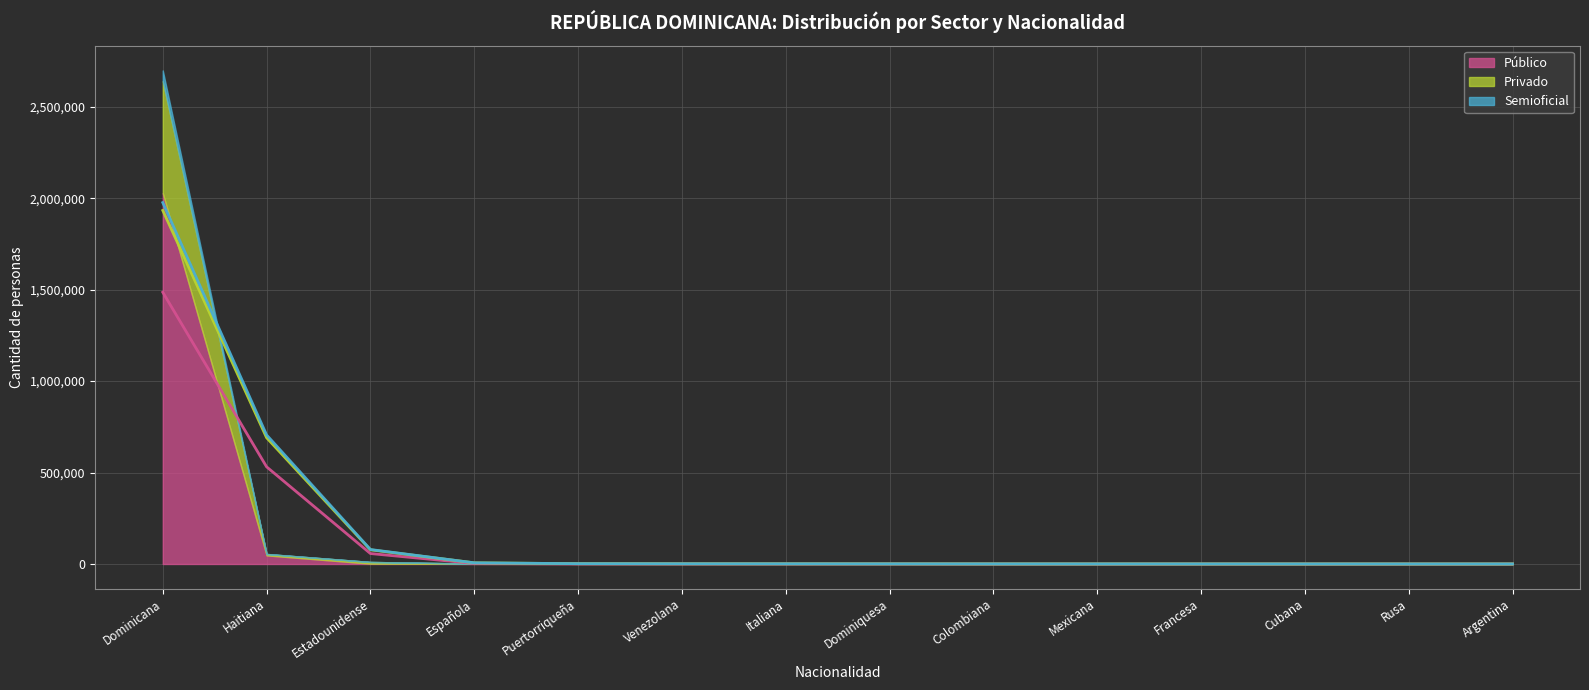

What is the value of the Público point at the 6th from the left?

284